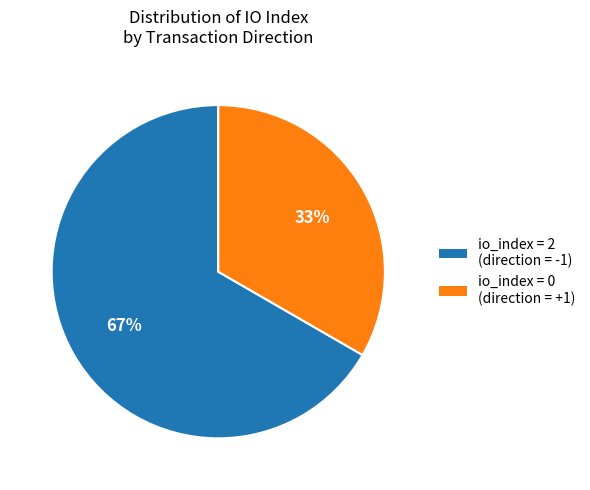

Does any single category account for the majority?

Yes